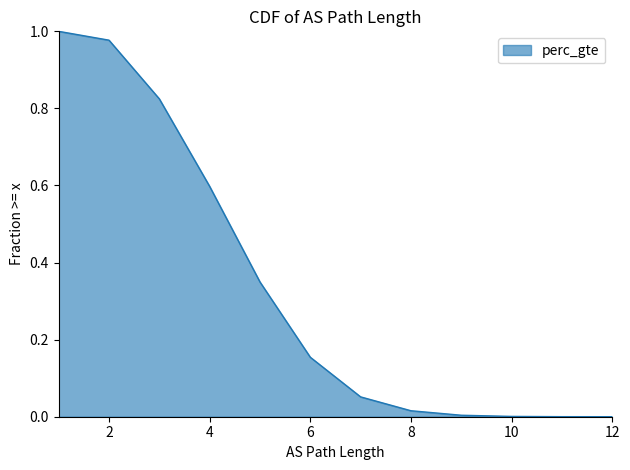

How many values are above zero?

12